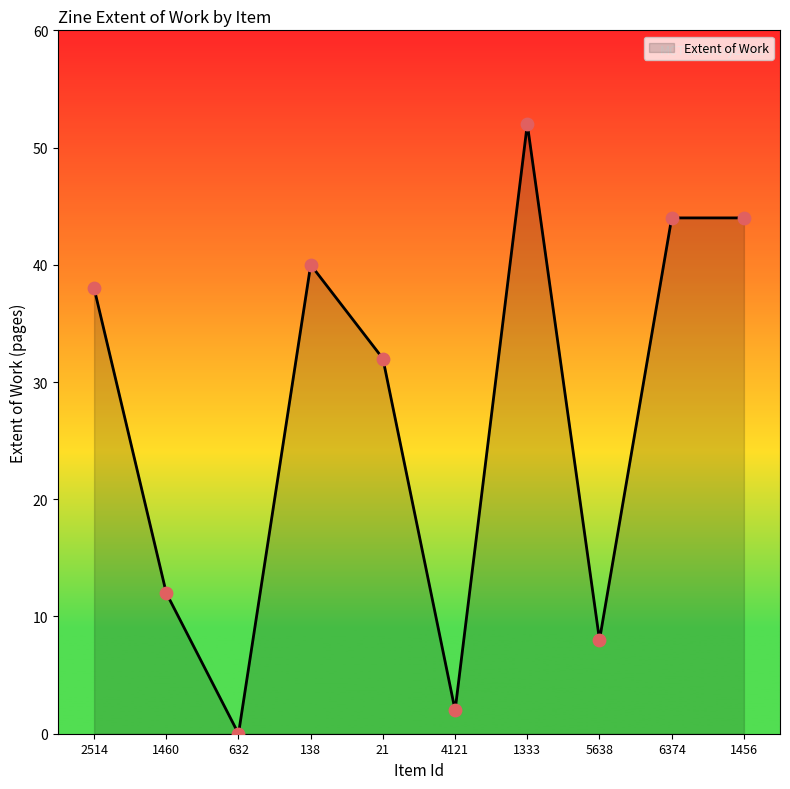

Which has a higher value, 1333 or 21?

1333